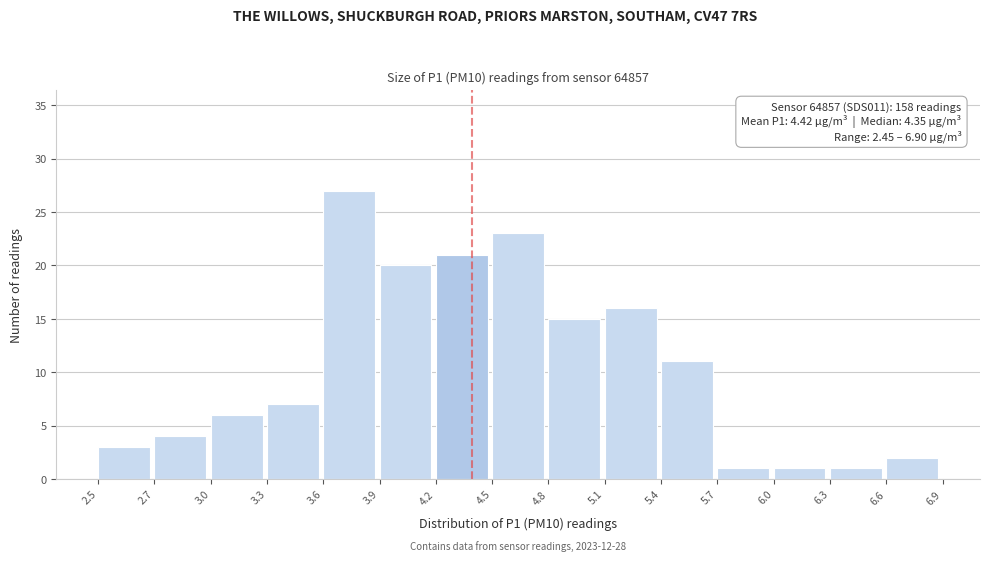

Reading left to right, what are all the values shown in this chart?

2.5=3	2.7=4	3.0=6	3.3=7	3.6=27	3.9=20	4.2=21	4.5=23	4.8=15	5.1=16	5.4=11	5.7=1	6.0=1	6.3=1	6.6=2